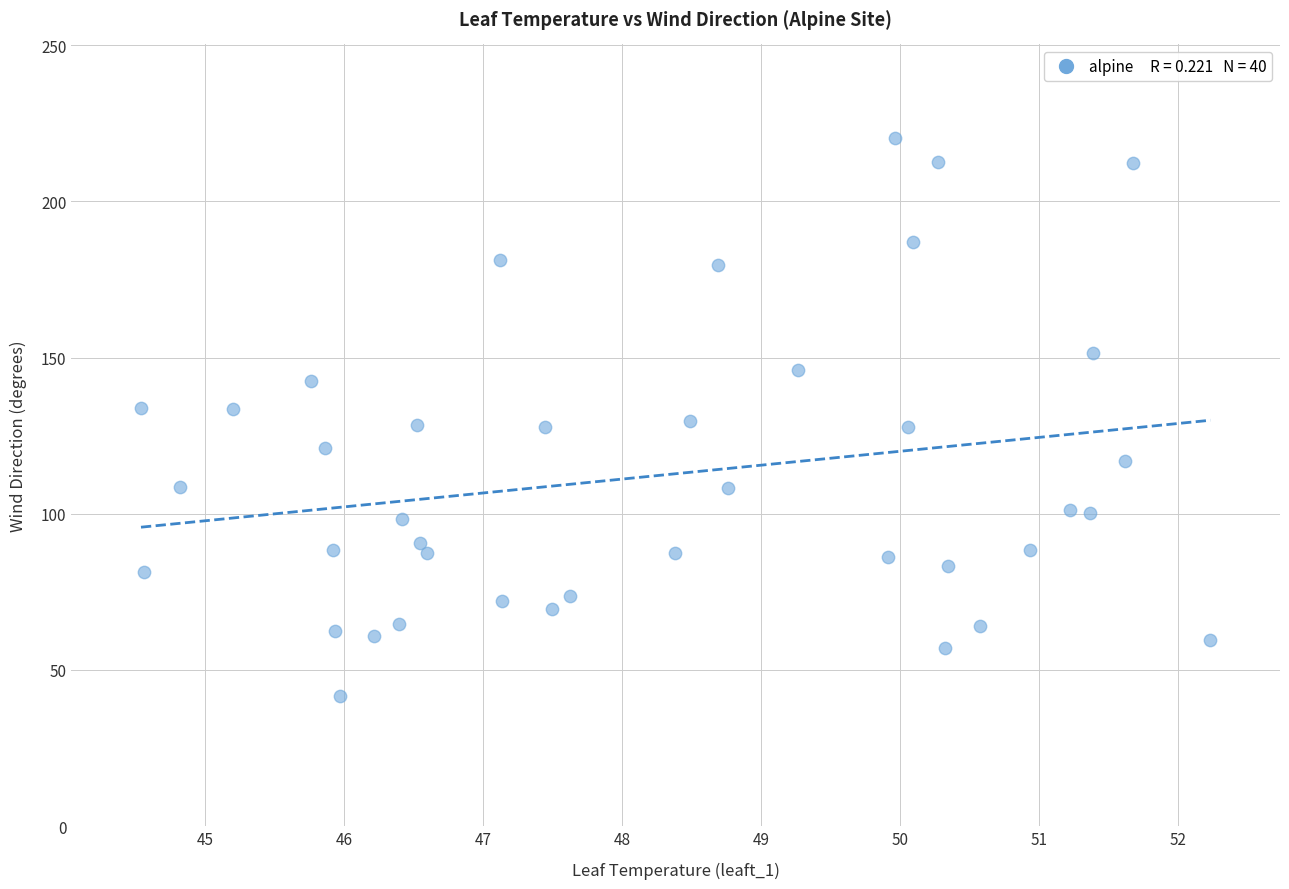

What is the range of Y values (max minus min)?

178.6